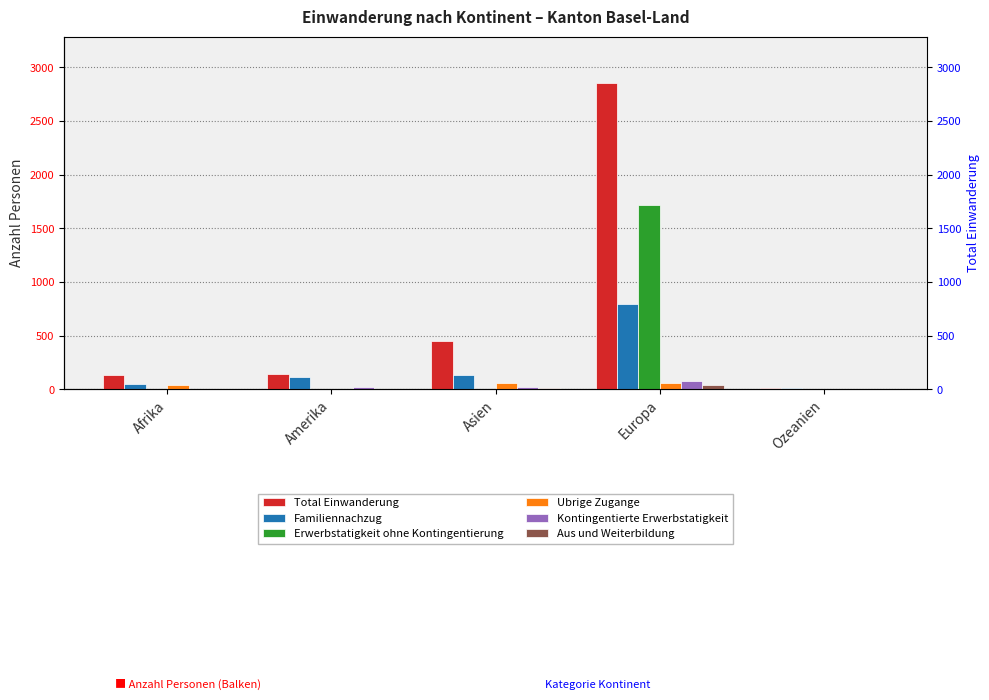

Reading right to left, list all the values displayed in this chart.

Total Einwanderung: Ozeanien=15	Europa=2857	Asien=448	Amerika=147	Afrika=134
Familiennachzug: Ozeanien=12	Europa=799	Asien=138	Amerika=113	Afrika=46
Erwerbstatigkeit ohne Kontingentierung: Ozeanien=0	Europa=1721	Asien=0	Amerika=1	Afrika=0
Ubrige Zugange: Ozeanien=1	Europa=60	Asien=63	Amerika=8	Afrika=39
Kontingentierte Erwerbstatigkeit: Ozeanien=2	Europa=76	Asien=25	Amerika=18	Afrika=4
Aus und Weiterbildung: Ozeanien=0	Europa=43	Asien=16	Amerika=4	Afrika=2